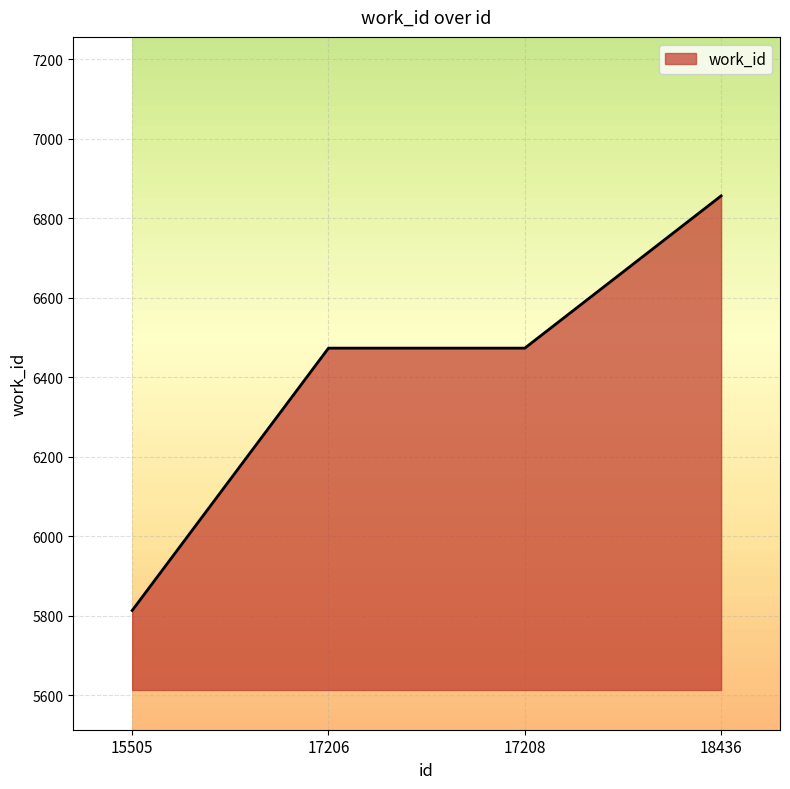

How many lines are shown in the chart?

1